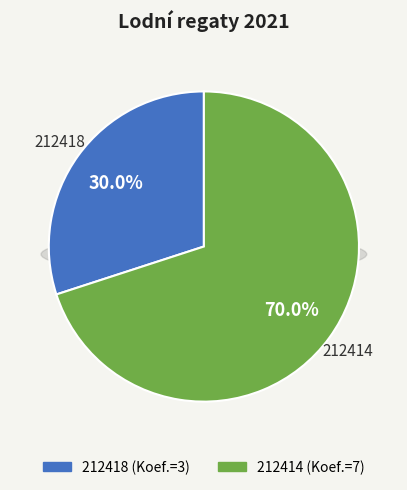

True or false: 212418 accounts for 30% of the total.

True